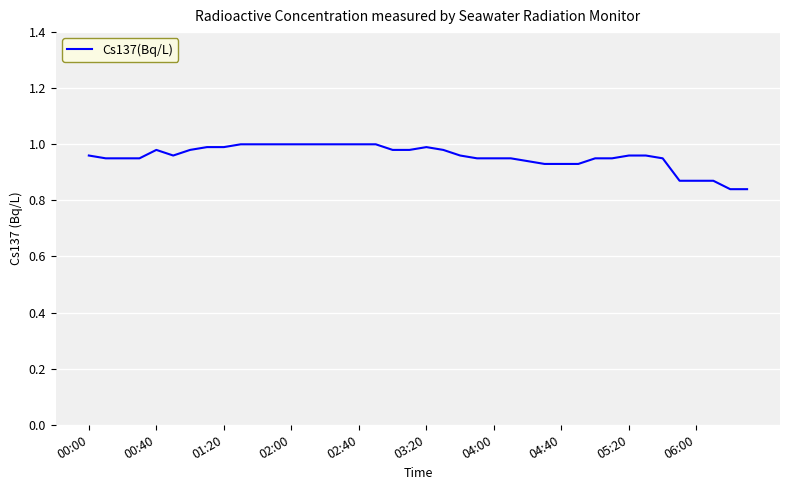

How many lines are shown in the chart?

1